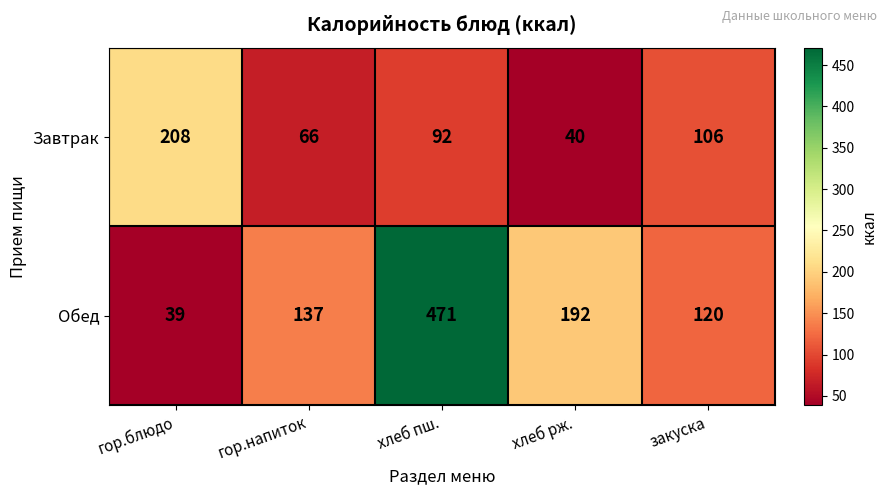

Reading left to right, list all the values displayed in this chart.

Завтрак: гор.блюдо=208	гор.напиток=66	хлеб пш.=92	хлеб рж.=40	закуска=106
Обед: гор.блюдо=39	гор.напиток=137	хлеб пш.=471	хлеб рж.=192	закуска=120